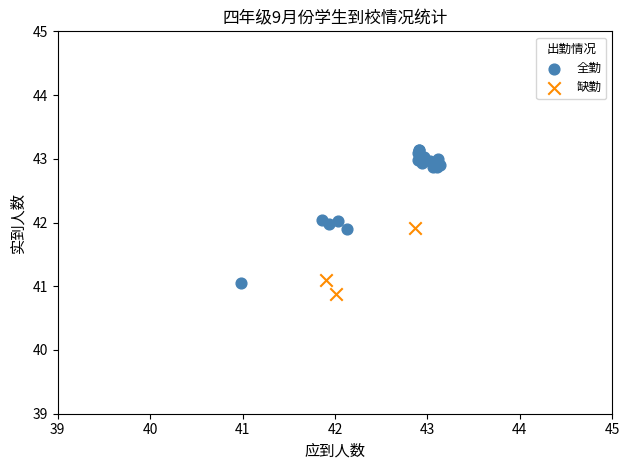

Which series reaches the maximum Y coordinate?

全勤